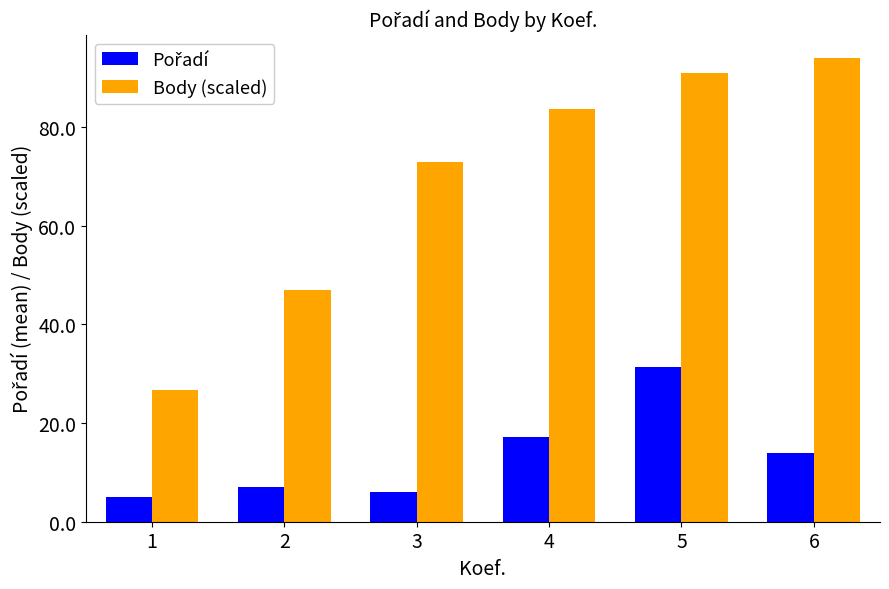

What is the highest value of the Body (scaled) series?

94.0